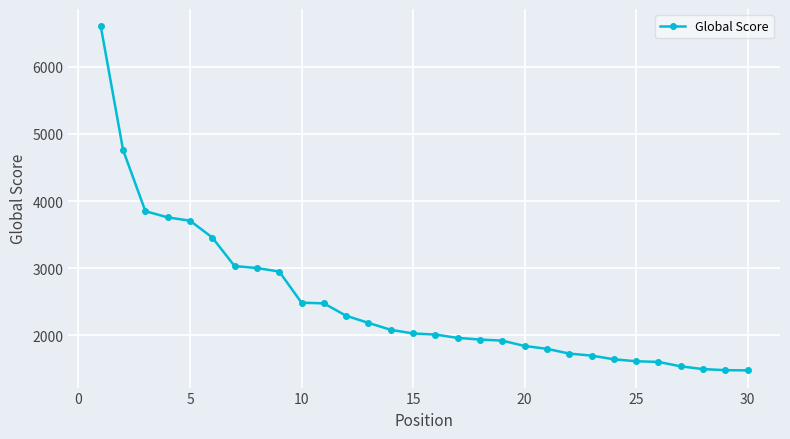

What is the value of the 28th point from the left?

1497